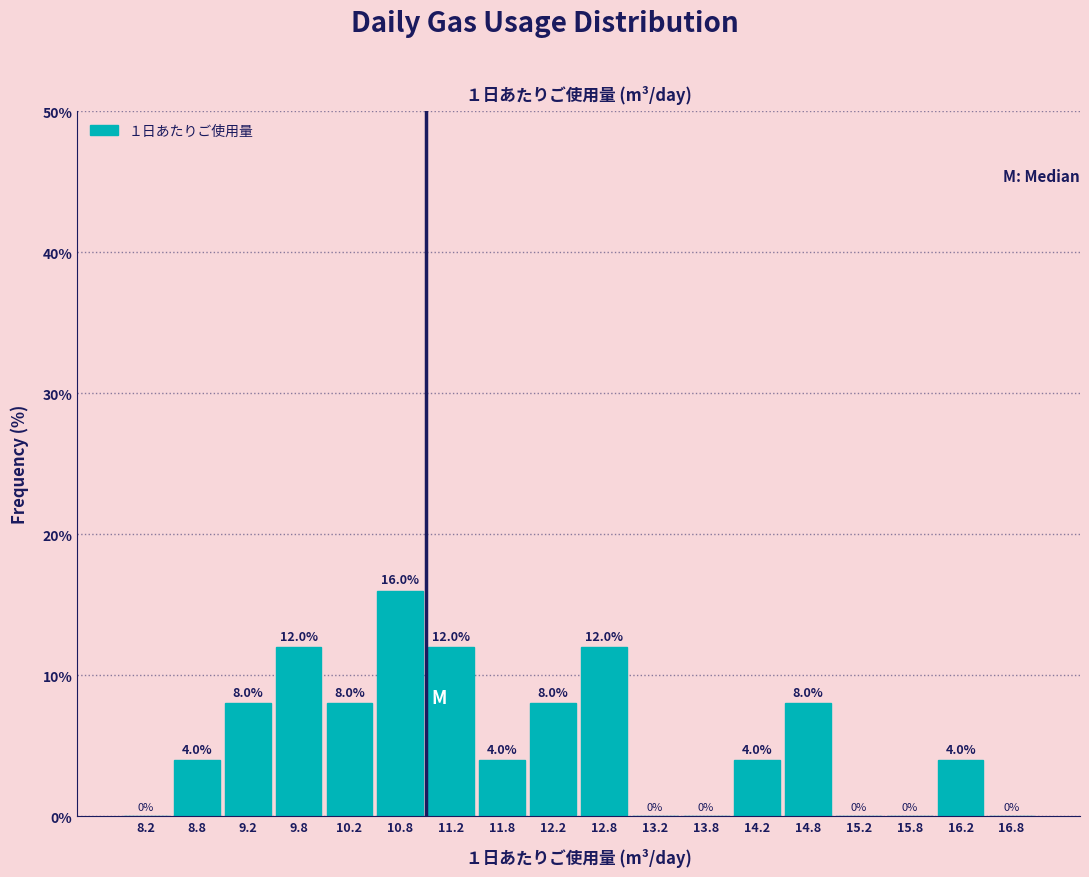

How tall is the bar that spans 11.0 to 11.5 on the x-axis?

12.0